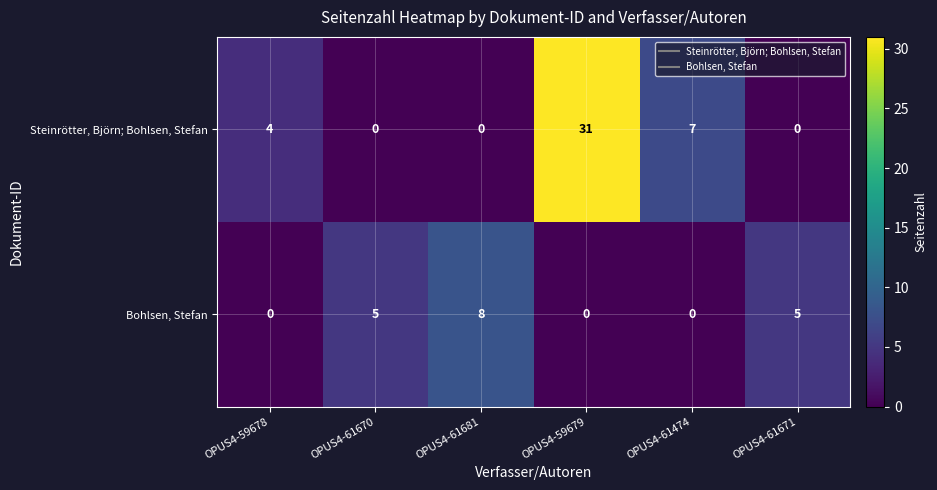

What is the greatest value displayed?

31